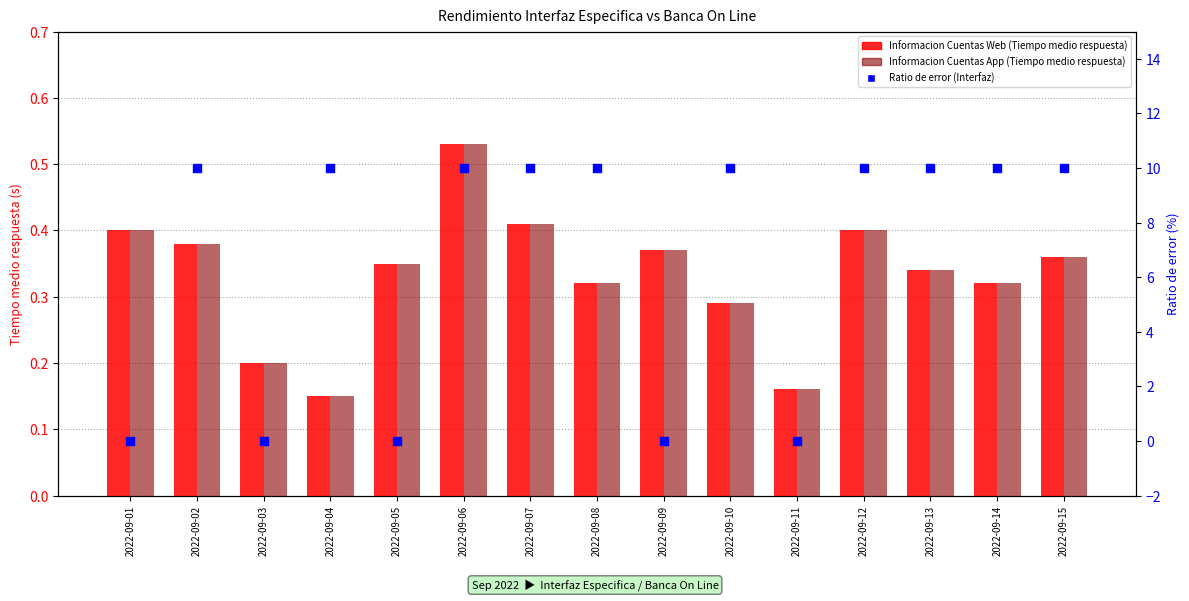

What is the total value across all series at 2022-09-09?

0.7